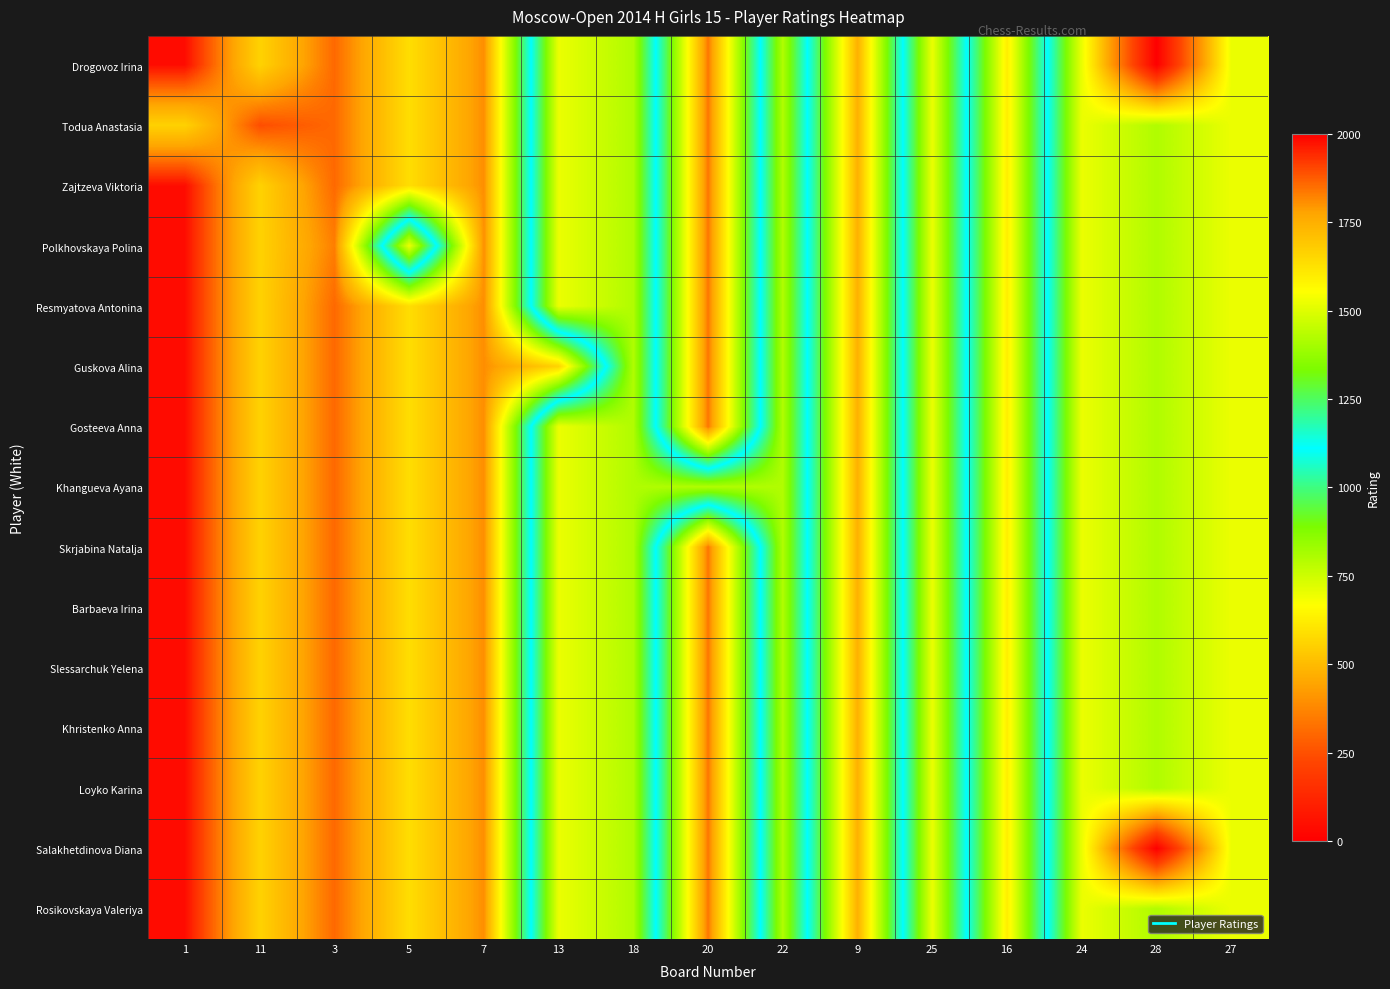

List the series in order of their peak value, lowest first.

Todua Anastasia, Drogovoz Irina, Zajtzeva Viktoria, Polkhovskaya Polina, Resmyatova Antonina, Guskova Alina, Gosteeva Anna, Khangueva Ayana, Skrjabina Natalja, Barbaeva Irina, Slessarchuk Yelena, Khristenko Anna, Loyko Karina, Salakhetdinova Diana, Rosikovskaya Valeriya